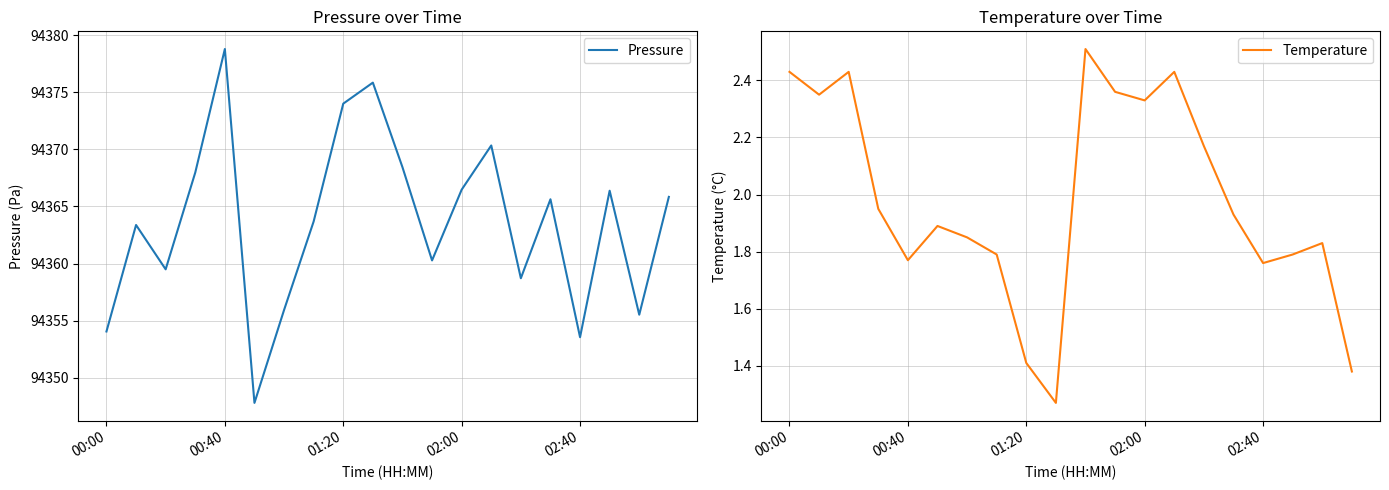

Does the chart have visible grid lines?

Yes